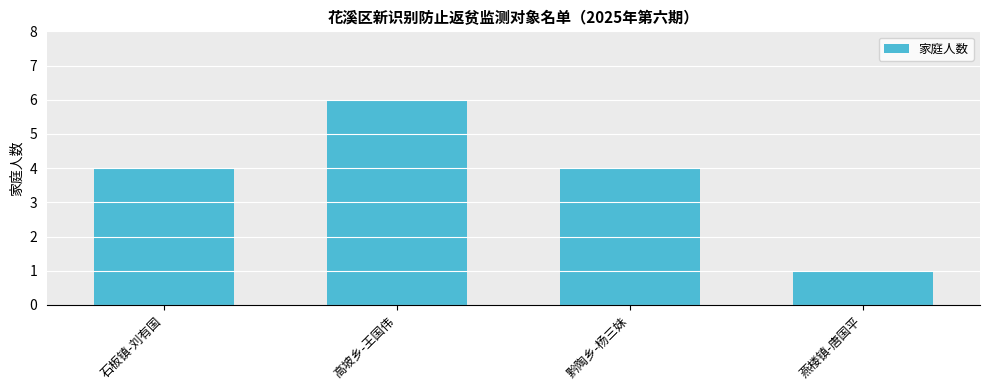

How many bars are there in total?

4